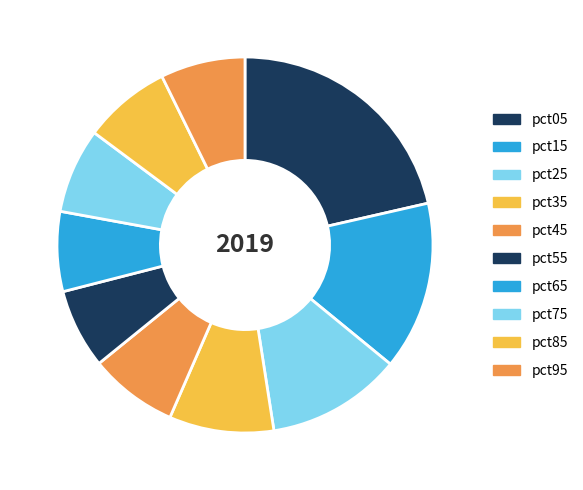

Does any single category account for the majority?

No